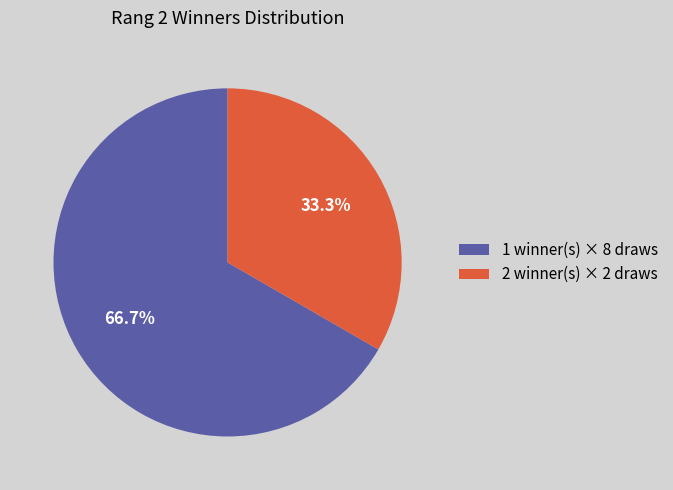

What portion of the pie excludes 2 winner(s) × 2 draws?

66.7%